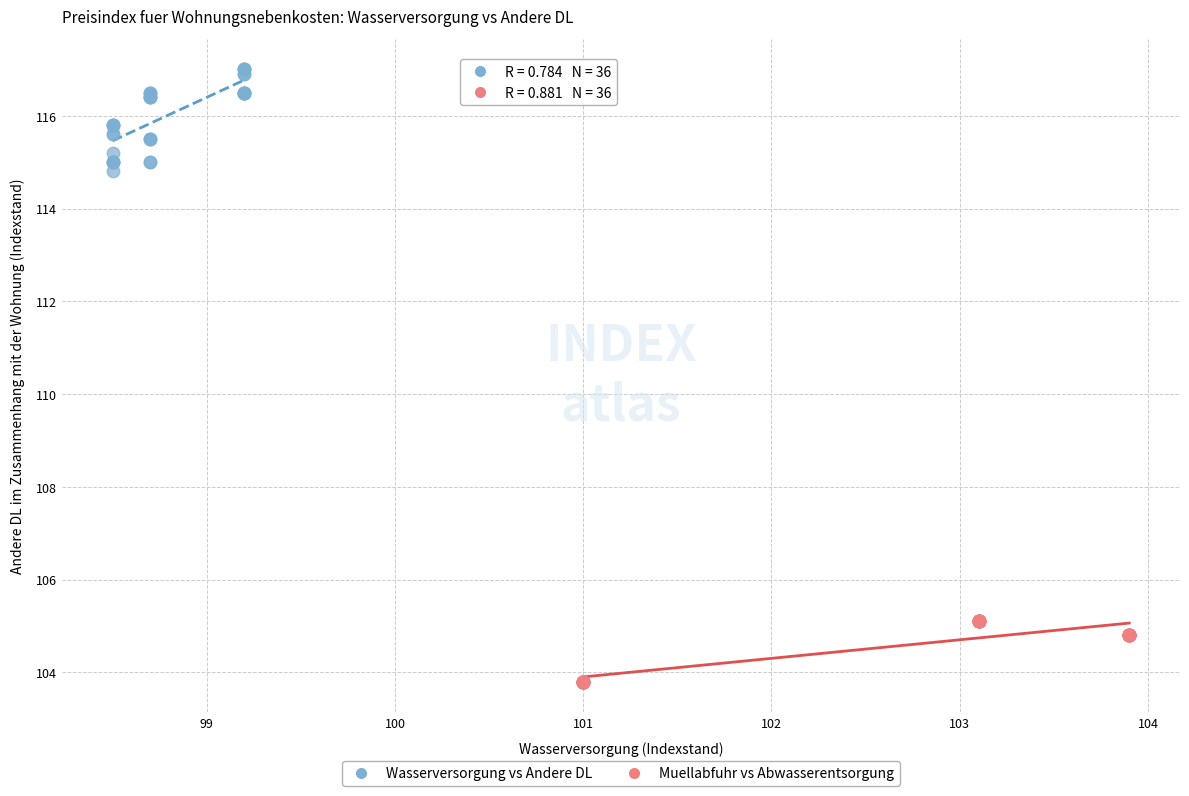

Which series reaches the maximum Y coordinate?

Wasserversorgung vs Andere DL